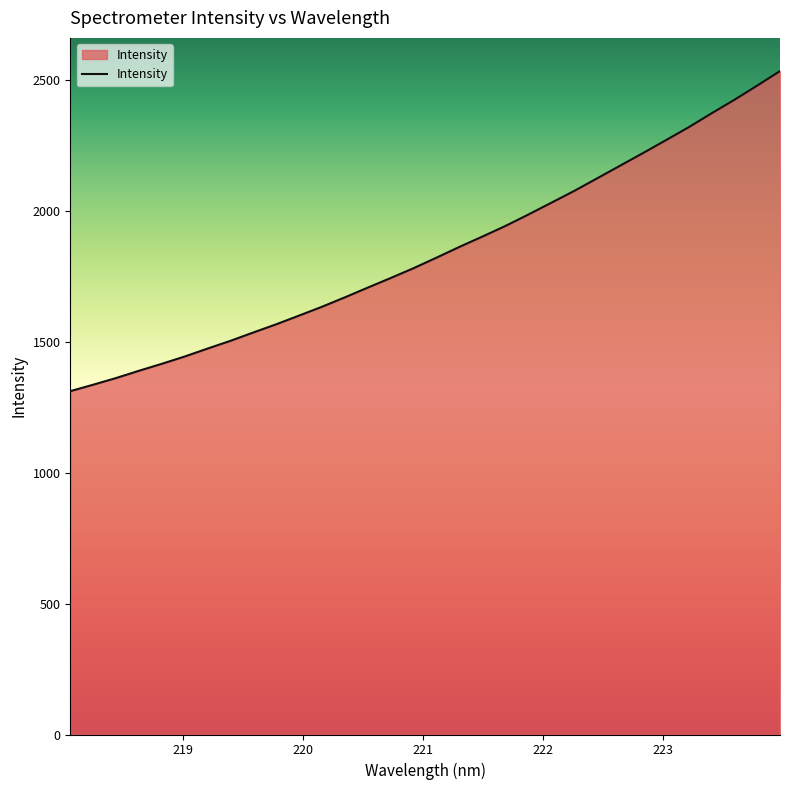

What is the minimum value shown in the chart?

1311.2